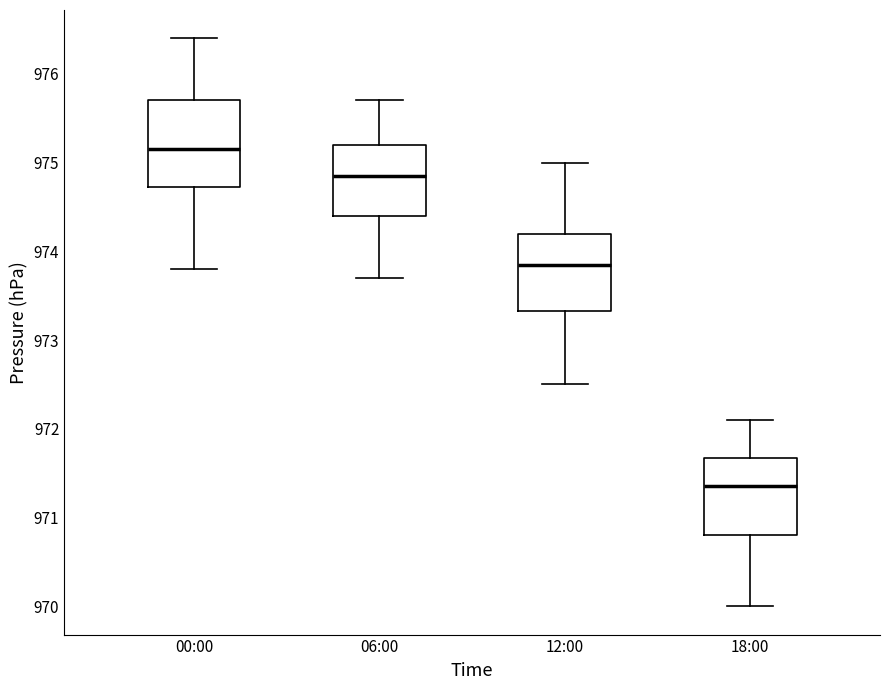

Which box's median line is the highest?

00:00